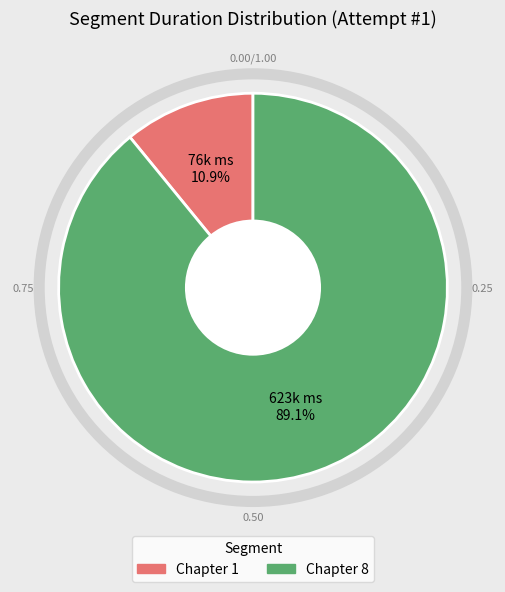

To the nearest percent, what is the combined percentage of Chapter 1 and Chapter 8?

100%